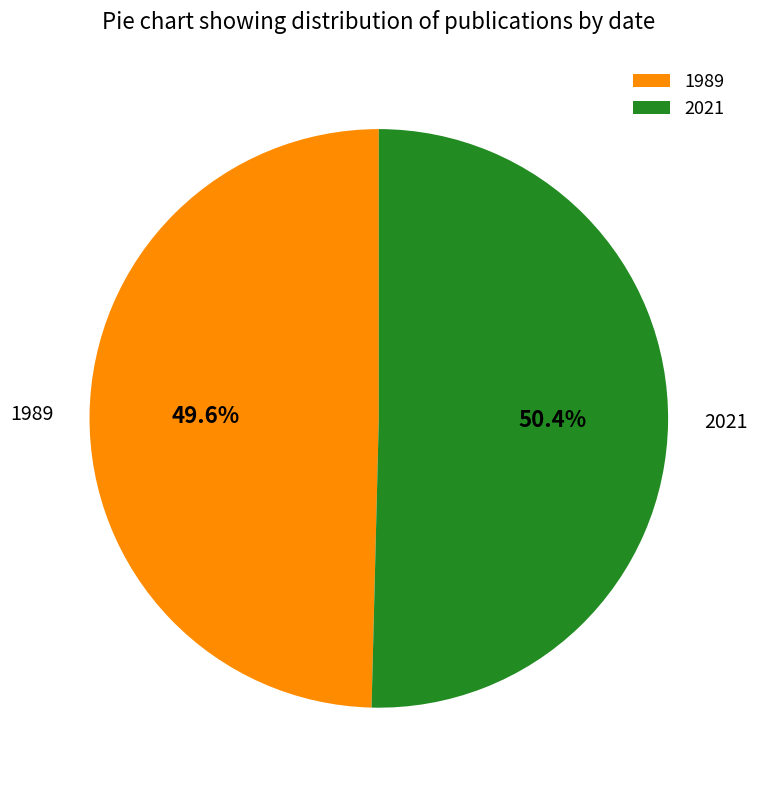

What is the majority slice?

2021